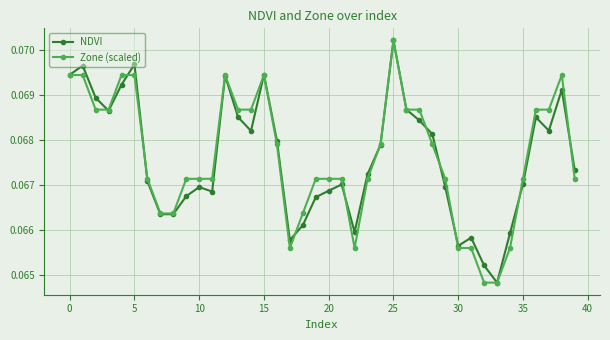

At how many categories does at least one series exceed 0?

40